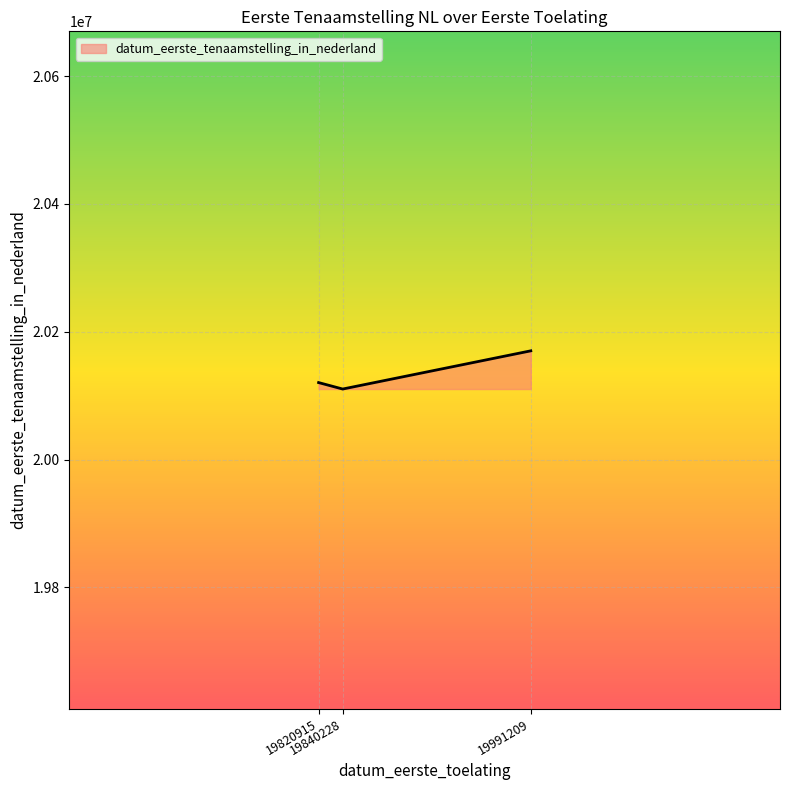

Where is the data nearest to the value 20140318?

19820915